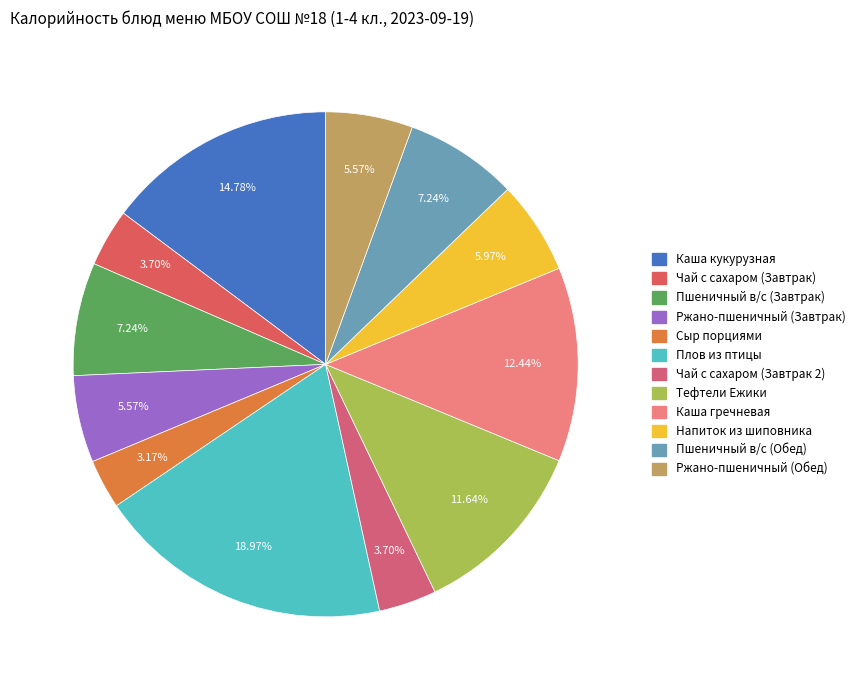

Count the number of slices in the pie.

12